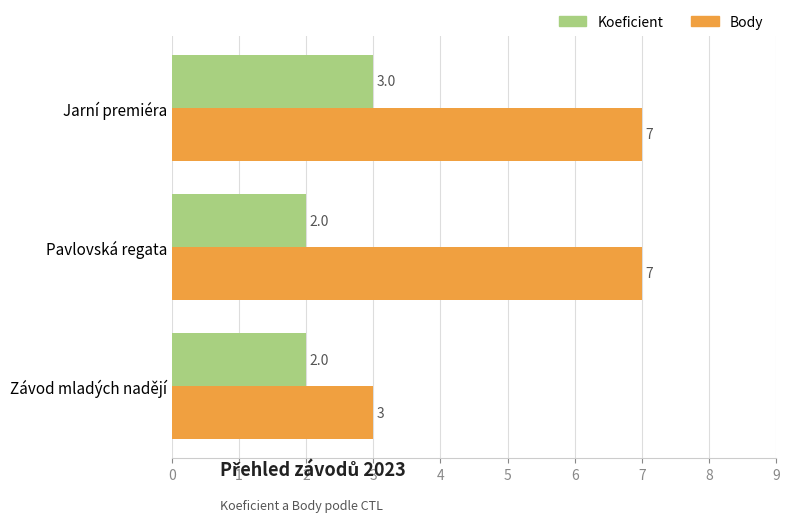

Which series changed the most between Jarní premiéra and Závod mladých nadějí?

Body